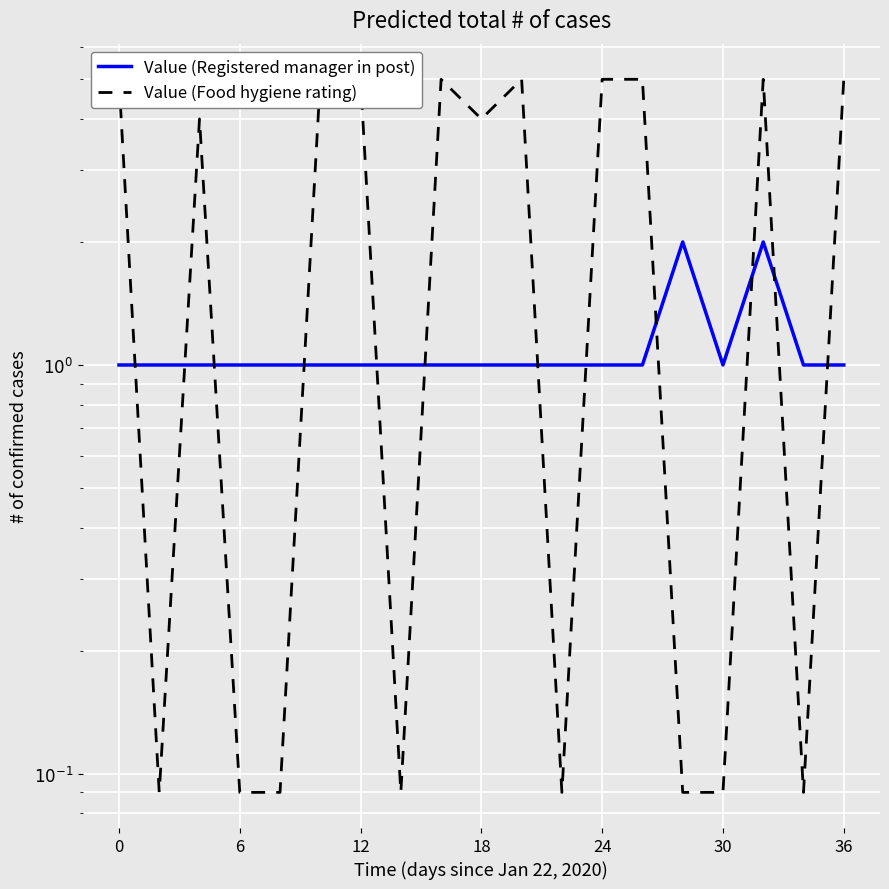

Read the Value (Registered manager in post) value at 13.

1.0